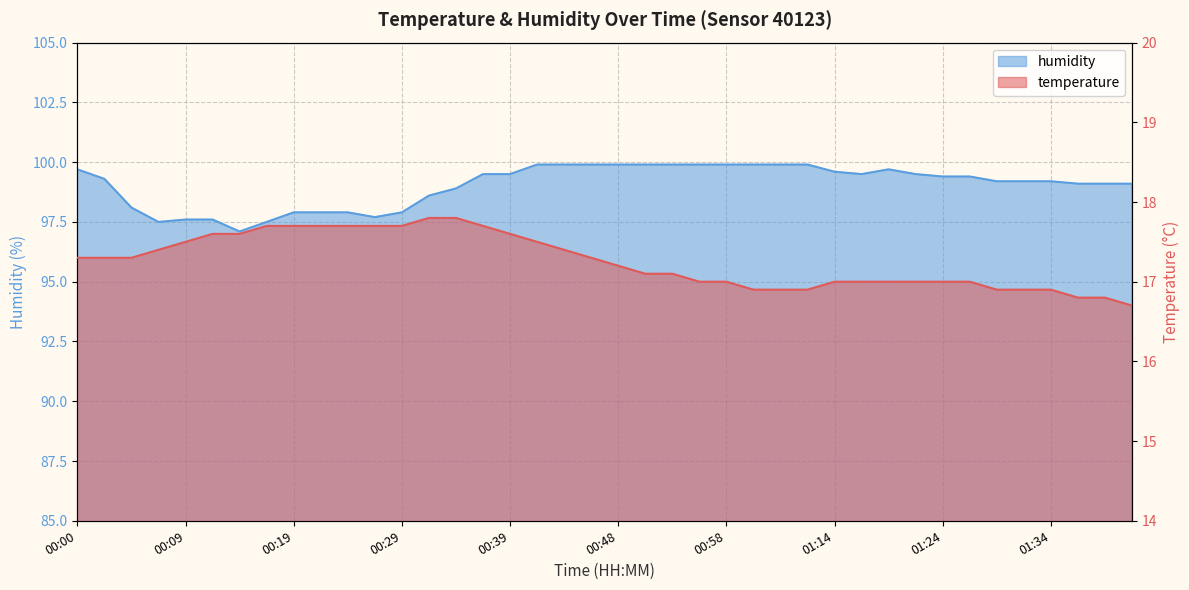

True or false: temperature and humidity cross at least once.

False